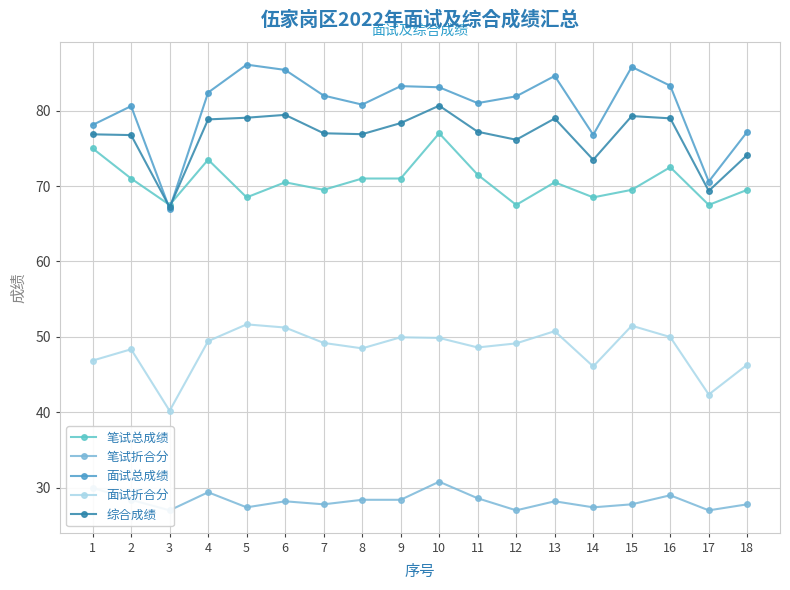

What is the difference between the second highest and minimum values in the 面试折合分 series?

11.3